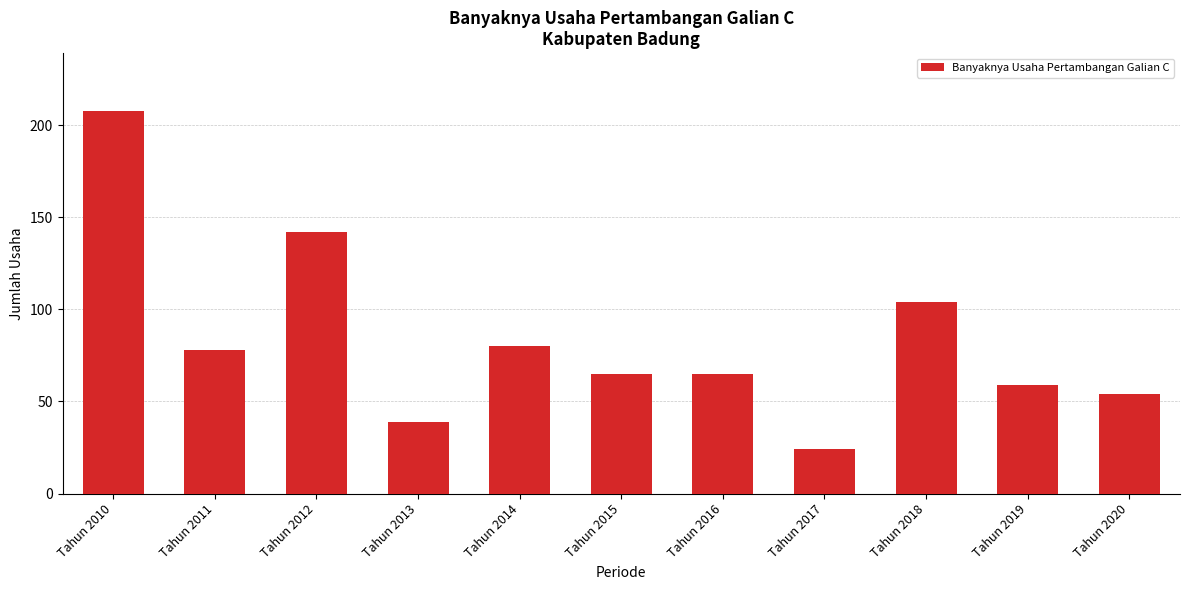

True or false: the data shows 104 at Tahun 2015.

False